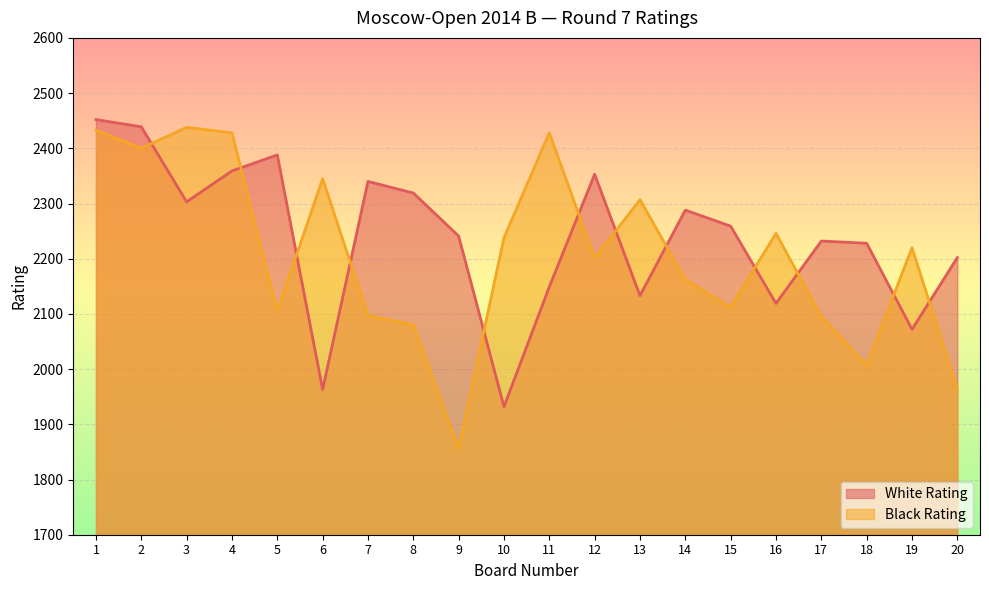

How many values in the White Rating series are below 2259?

10